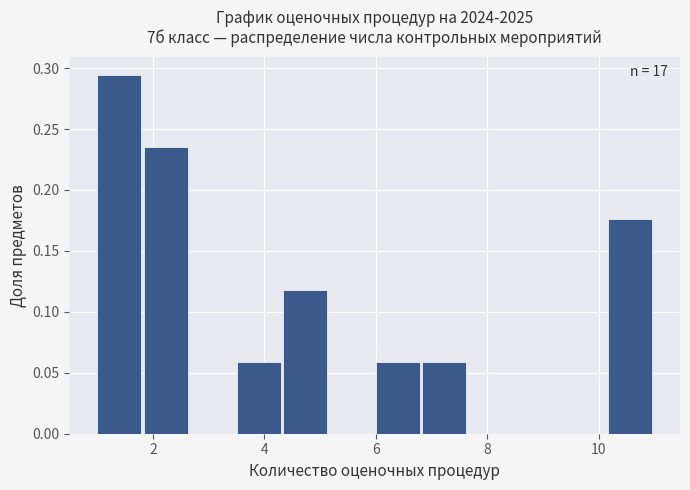

Over which range of the x-axis is the bar tallest?

1.0 to 1.8